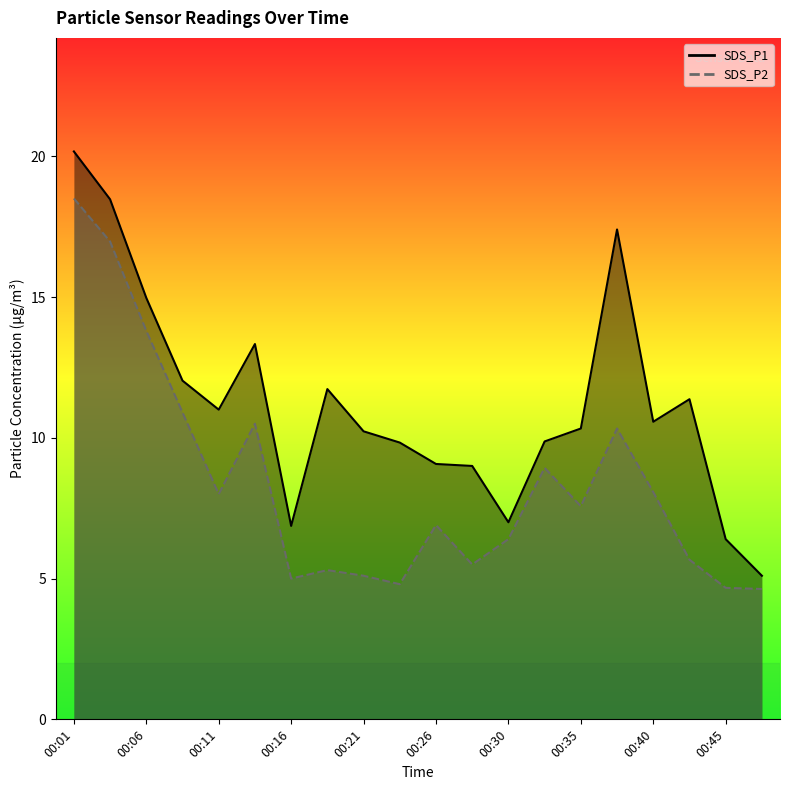

What is the value of the SDS_P1 point at the 16th from the left?

17.4